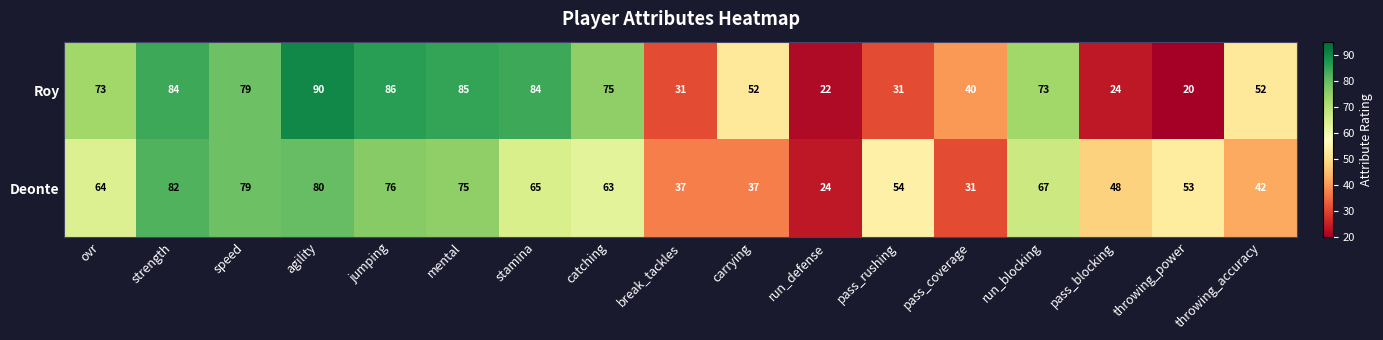

Which series has the largest total across all categories?

Roy